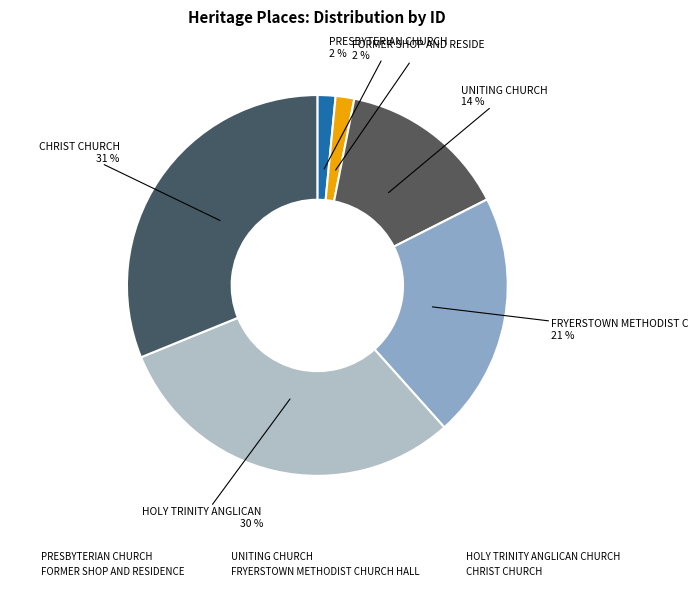

Is the sum of HOLY TRINITY ANGLICAN CHURCH and PRESBYTERIAN CHURCH greater than half?

No